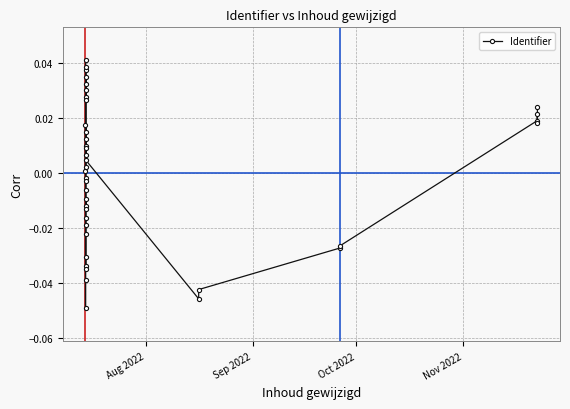

The value at 5 is -0.0. True or false?

False